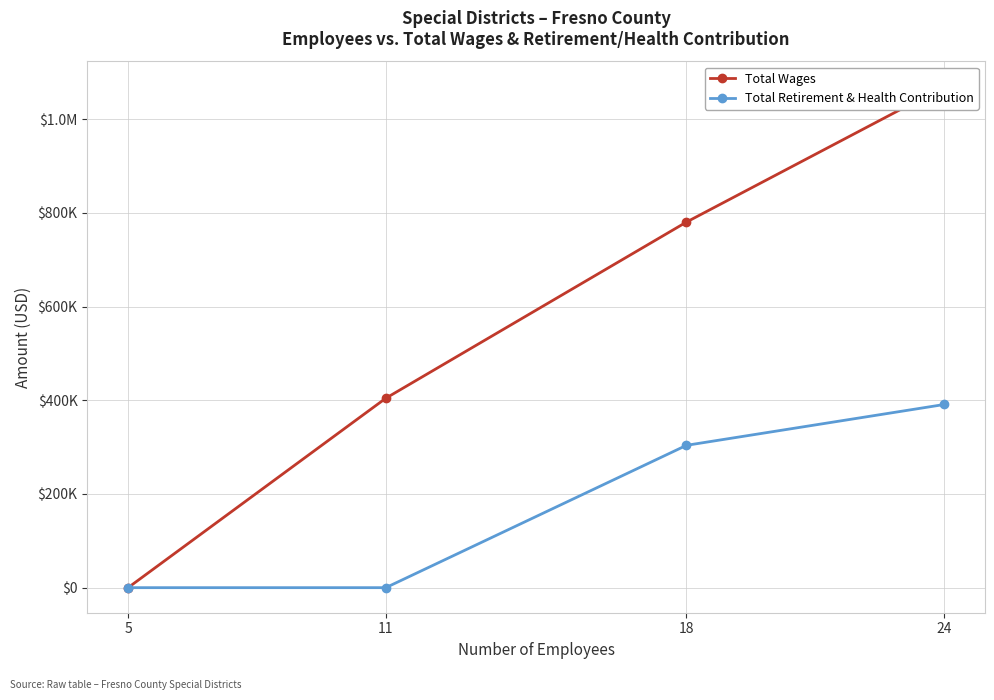

Between 18 and 24, which is larger?

24